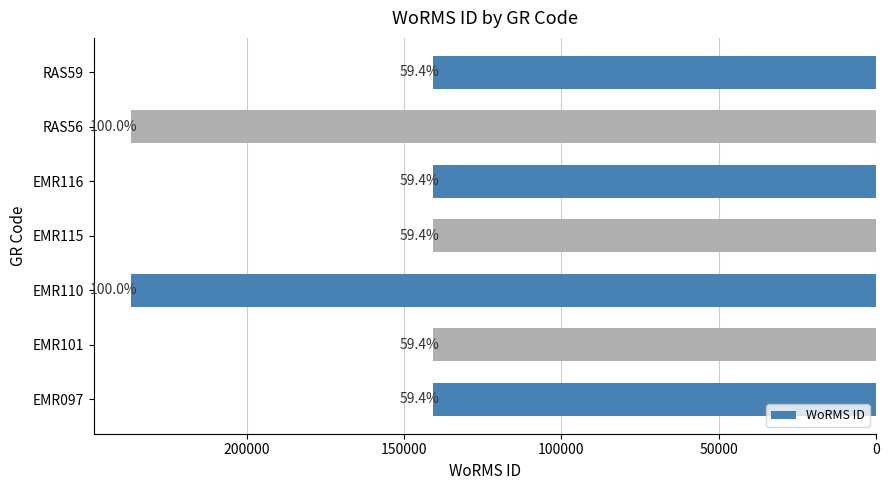

How many bars are there in total?

7